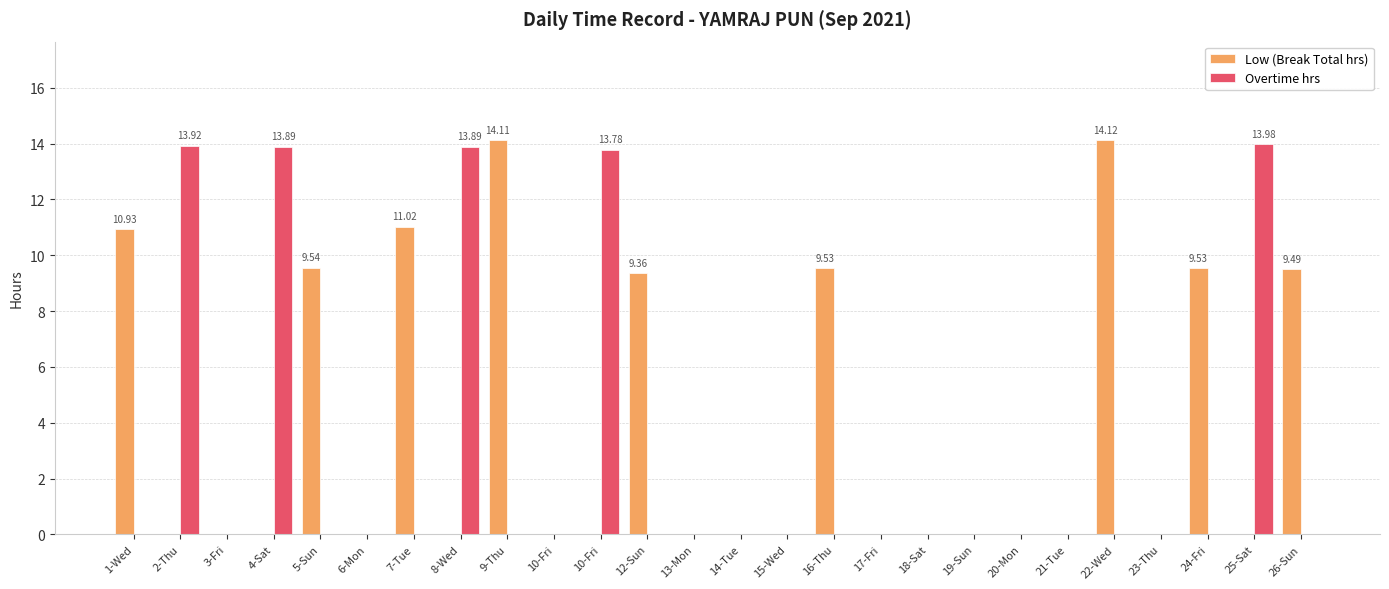

How many groups of bars are there?

26